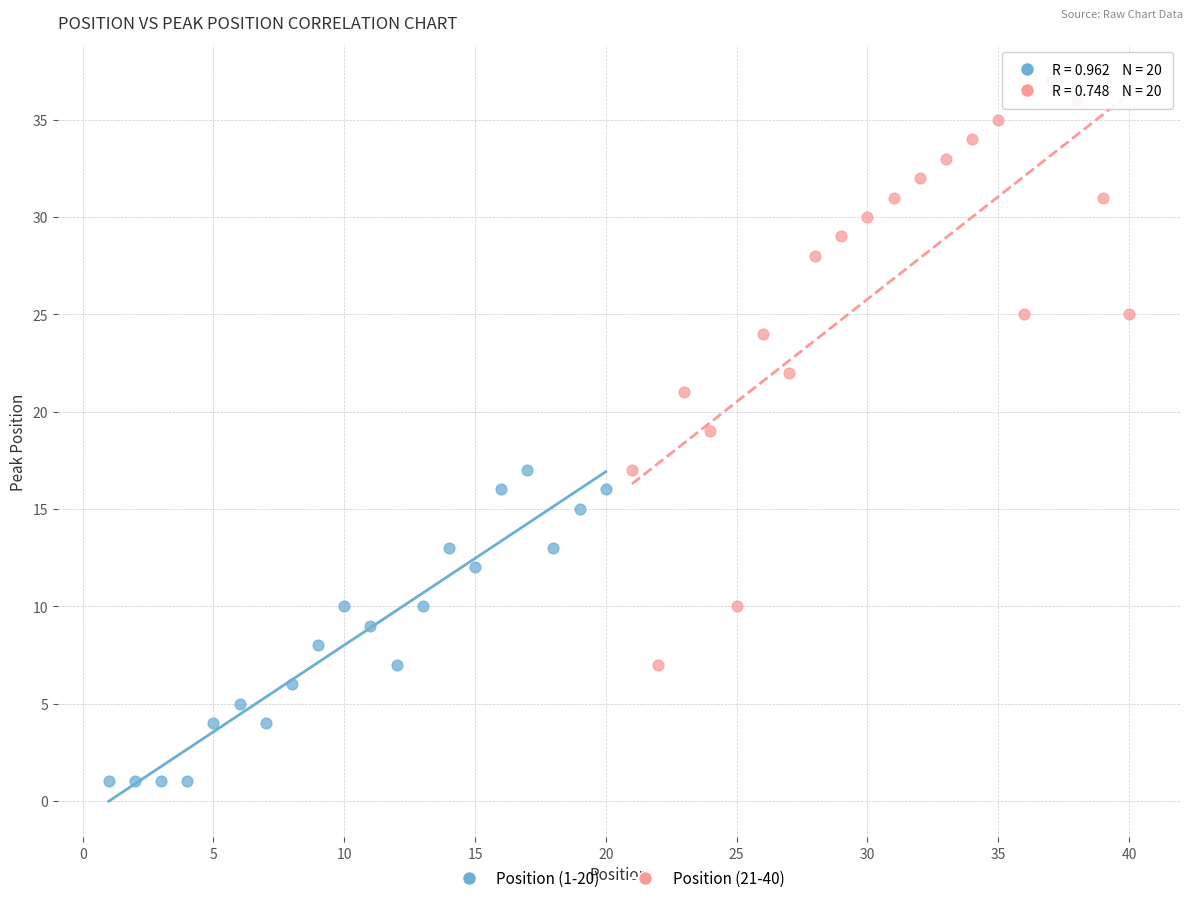

Which series contains the highest Y value?

Position (21-40)